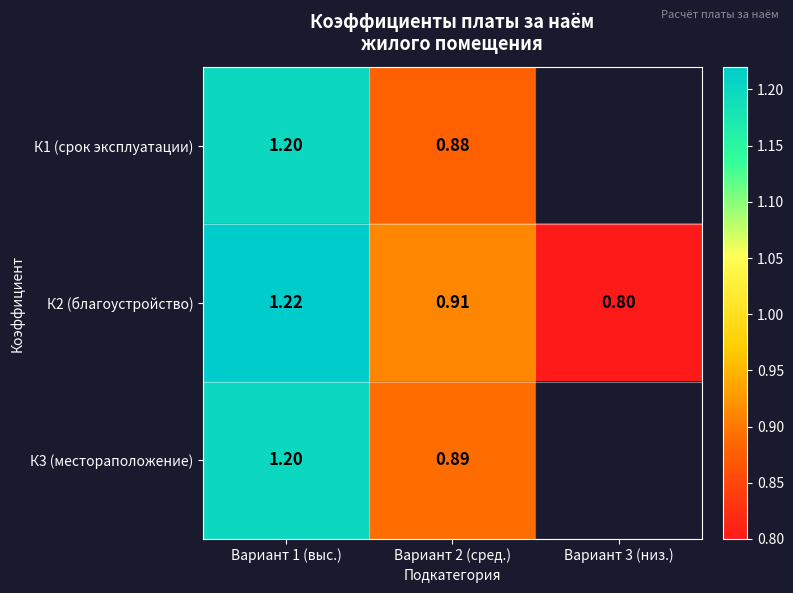

What is the approximate value of К2 (благоустройство) at Вариант 1 (выс.)?

1.2